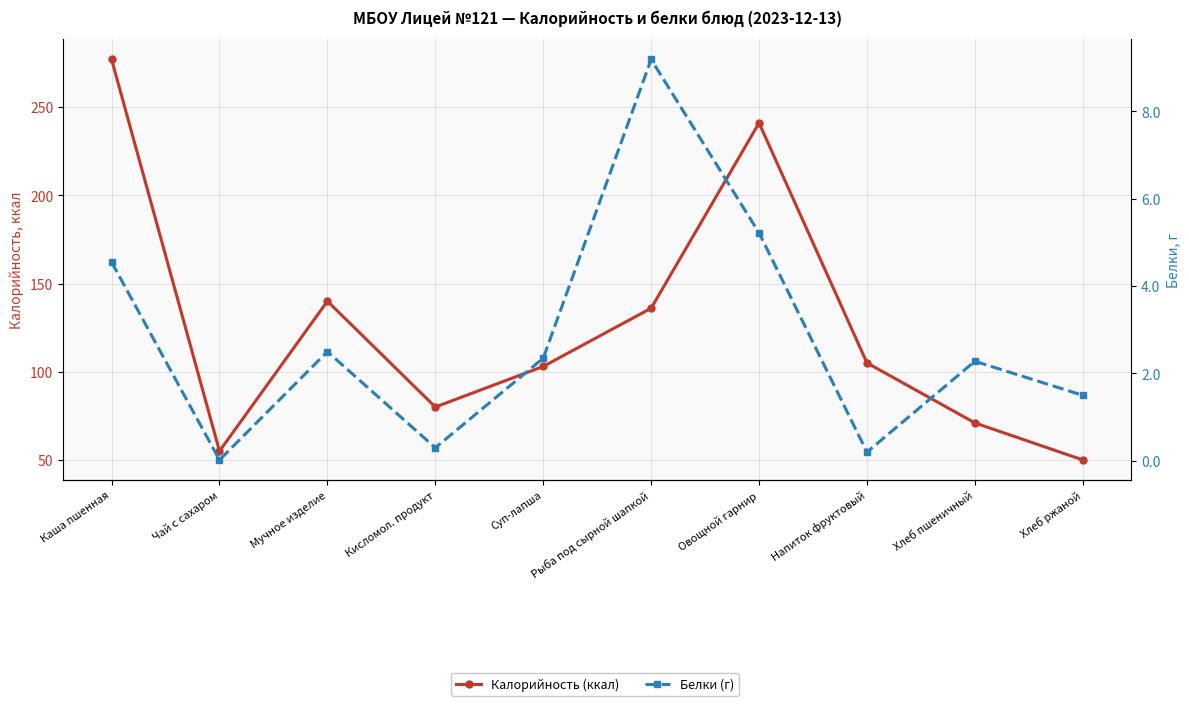

What is the total value across all series at Суп-лапша?

105.3